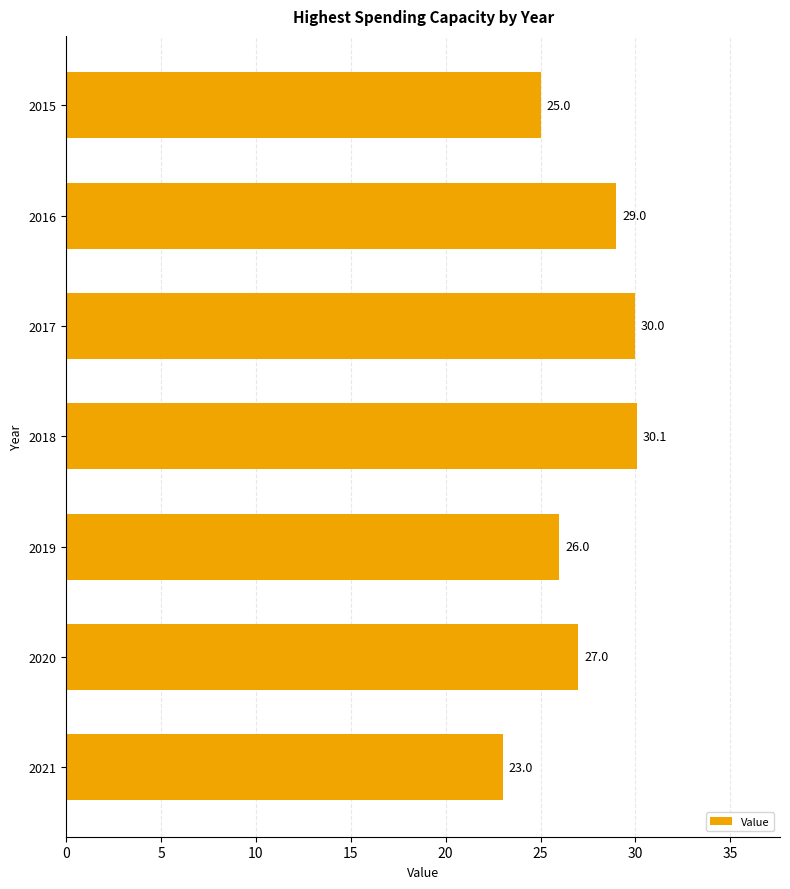

Where is the data nearest to the value 26?

2019